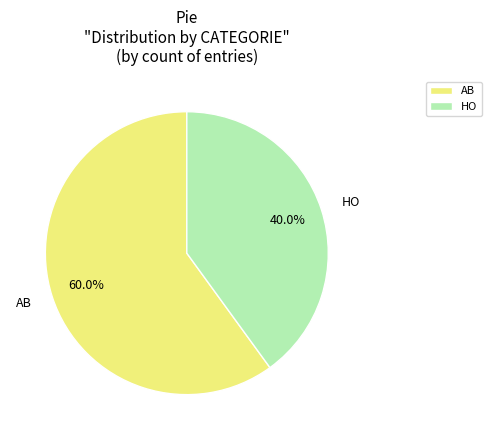

Between AB and HO, which is larger?

AB